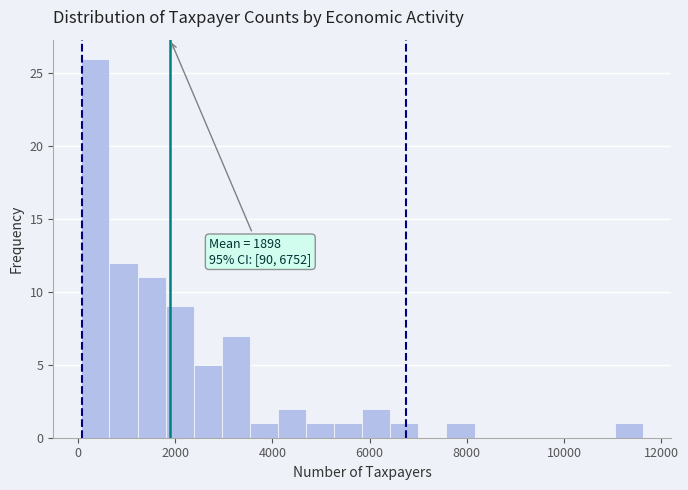

Read against the x-axis, roughly where is the centre of the tallest bar?

400